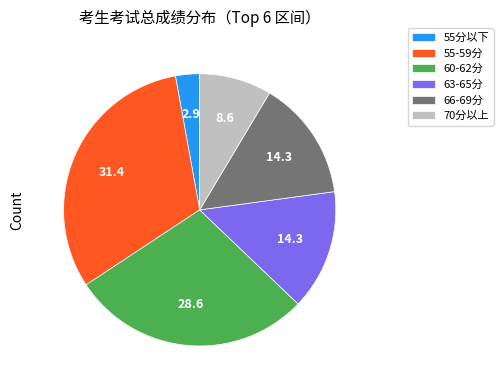

Between 55-59分 and 63-65分, which is larger?

55-59分